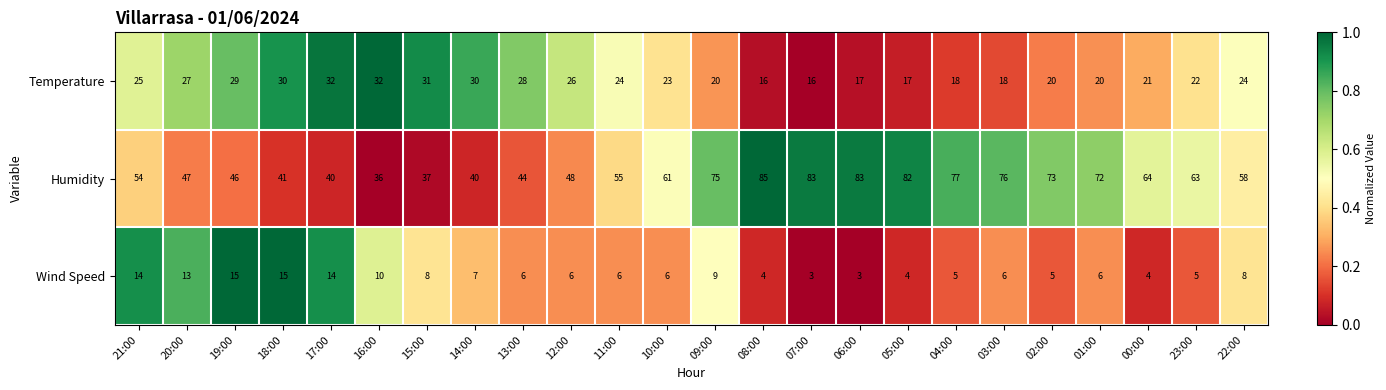

Which series has the largest range (max minus min)?

Humidity